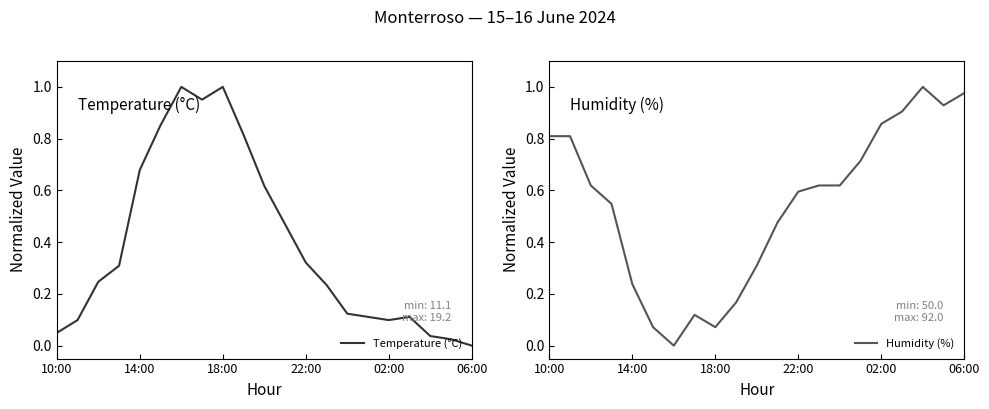

Count the number of categories in the chart.

21